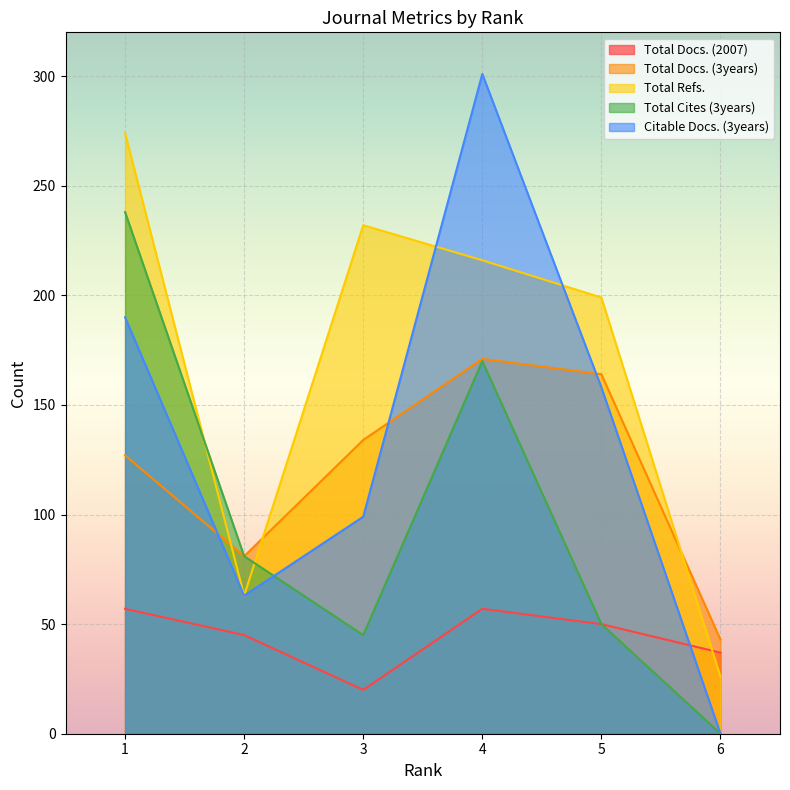

What is the sum of all Citable Docs. (3years) values?

811